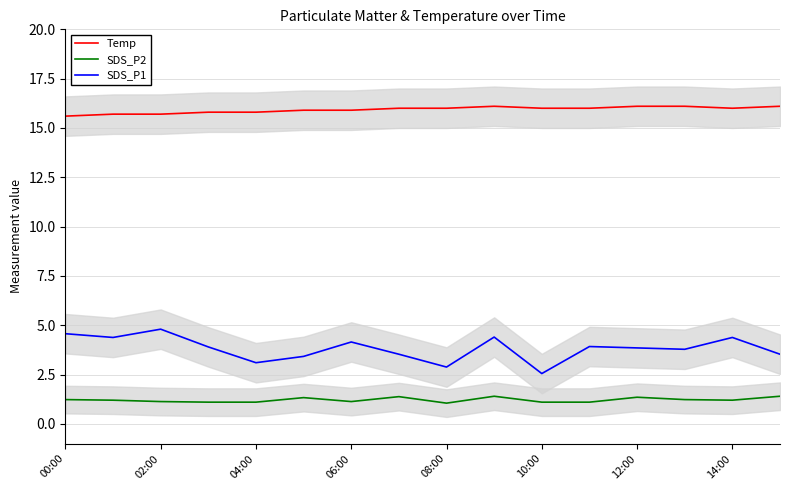

What is the sum of all SDS_P2 values?

19.4